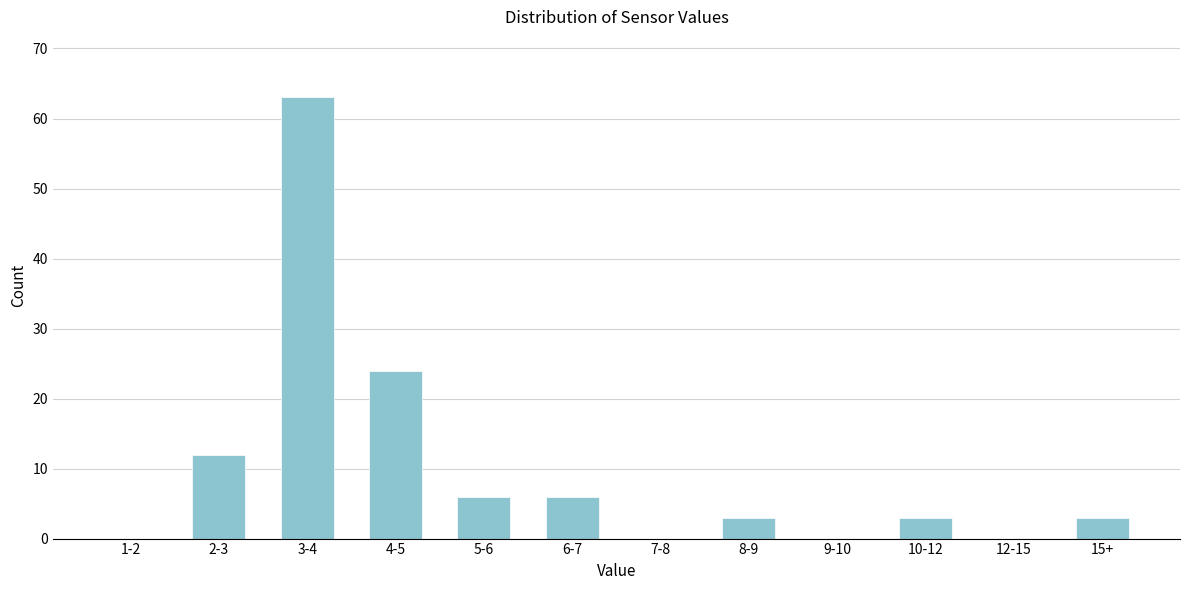

Reading left to right, transcribe all the data shown in this chart.

1-2=0	2-3=12	3-4=63	4-5=24	5-6=6	6-7=6	7-8=0	8-9=3	9-10=0	10-12=3	12-15=0	15+=3